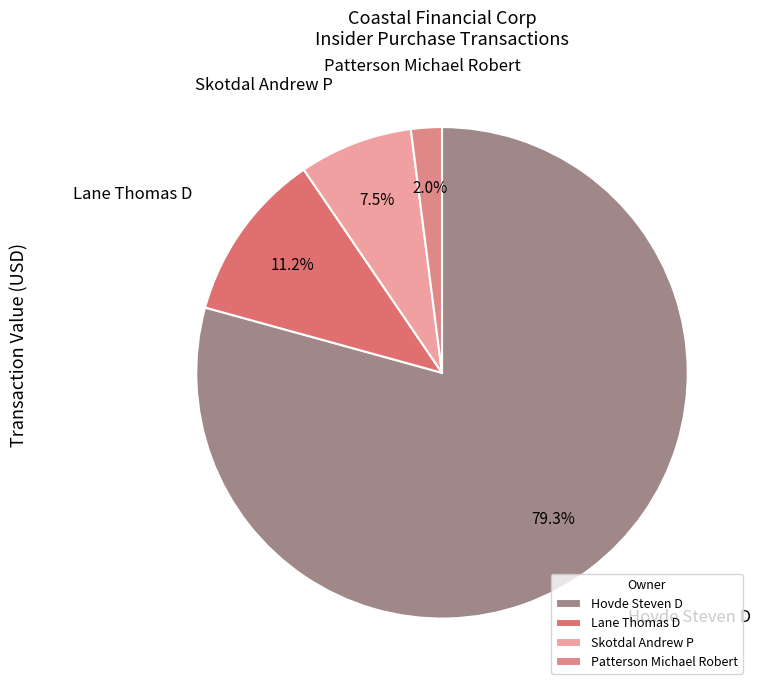

Which category has the smallest portion of the pie?

Patterson Michael Robert